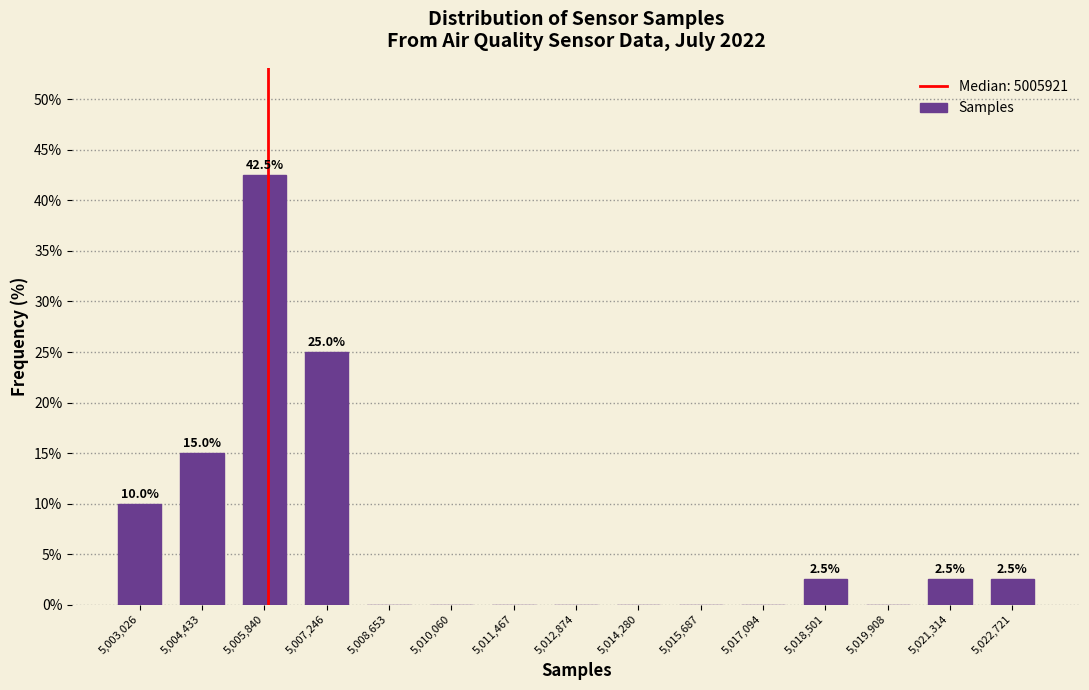

Which range on the x-axis has the tallest bar?

5005200 to 5006600